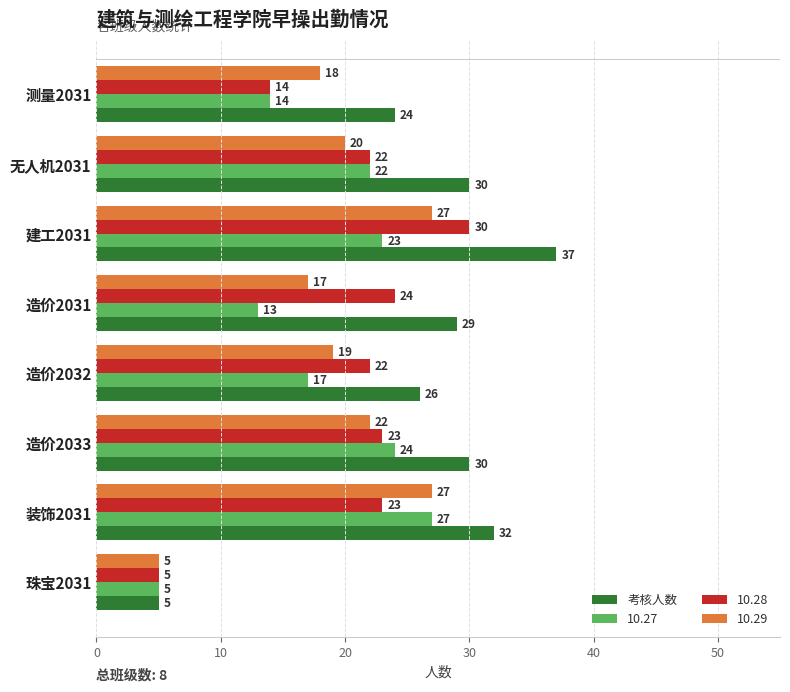

Between 造价2032 and 装饰2031, which series saw the biggest shift?

10.27